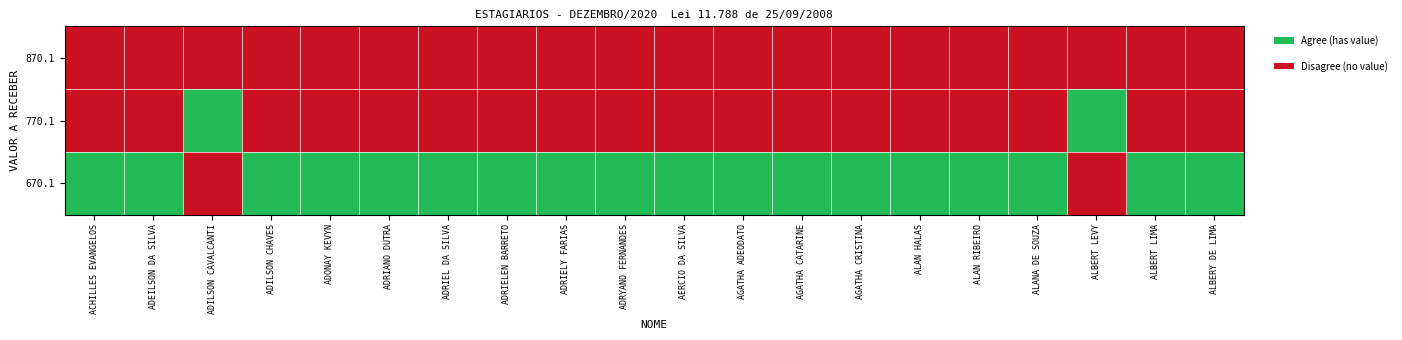

Which label corresponds to the smallest value in the chart?

ACHILLES EVANGELOS